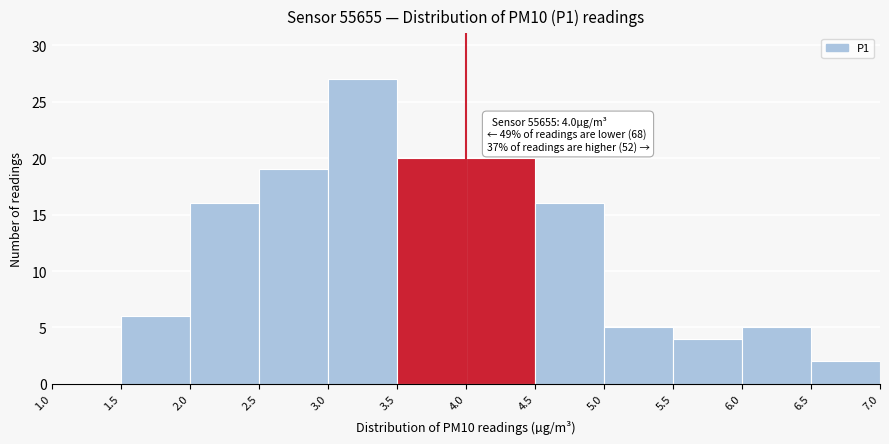

Over which range of the x-axis is the bar tallest?

3.0 to 3.5